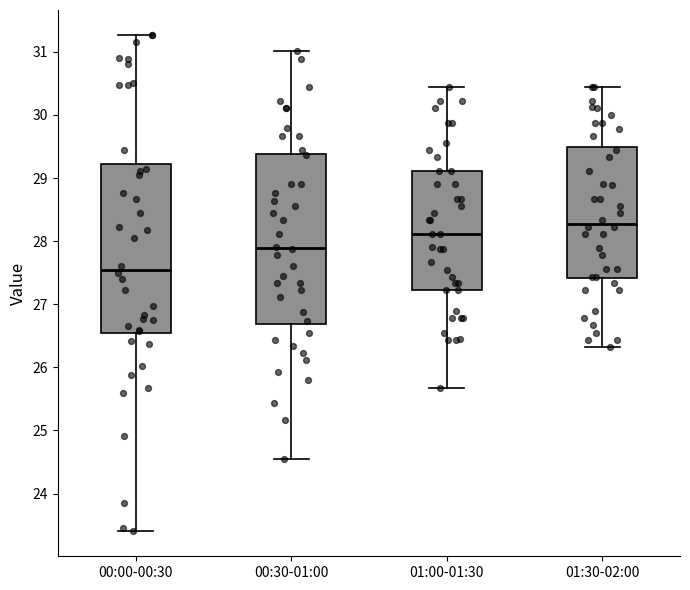

Reading left to right, transcribe this box plot: for each box, give where its median line is, the range the box spans, and where its two whiskers end, as read against the y-axis. The values are not printed on the chart, so give them approximately, as read against the axis.

00:00-00:30: median 27.6, box 26.5 to 29.2, whiskers 23.4 to 31.3
00:30-01:00: median 27.9, box 26.7 to 29.4, whiskers 24.6 to 31.0
01:00-01:30: median 28.1, box 27.2 to 29.1, whiskers 25.7 to 30.4
01:30-02:00: median 28.3, box 27.4 to 29.5, whiskers 26.3 to 30.4